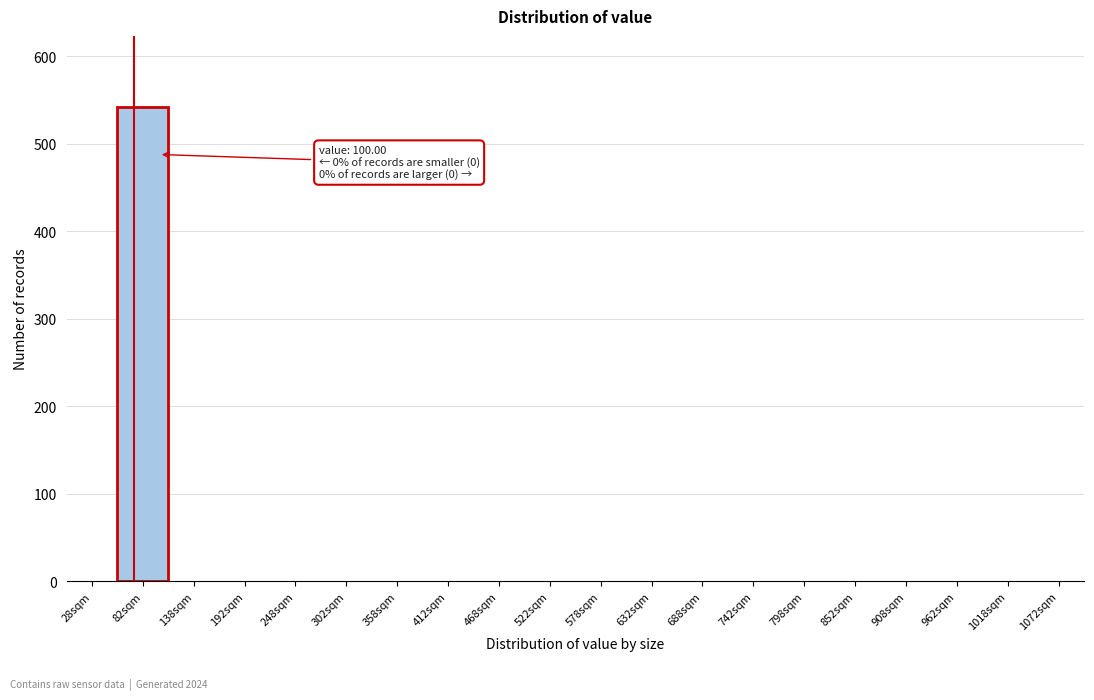

Reading left to right, what are all the values shown in this chart?

28sqm=0	82sqm=542	138sqm=0	192sqm=0	248sqm=0	302sqm=0	358sqm=0	412sqm=0	468sqm=0	522sqm=0	578sqm=0	632sqm=0	688sqm=0	742sqm=0	798sqm=0	852sqm=0	908sqm=0	962sqm=0	1018sqm=0	1072sqm=0